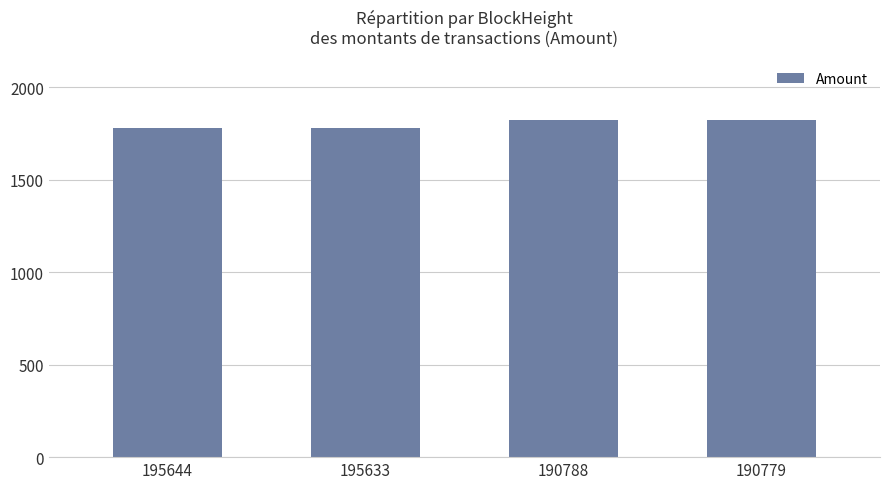

Is it true that the value at 195644 is 3189.2?

False